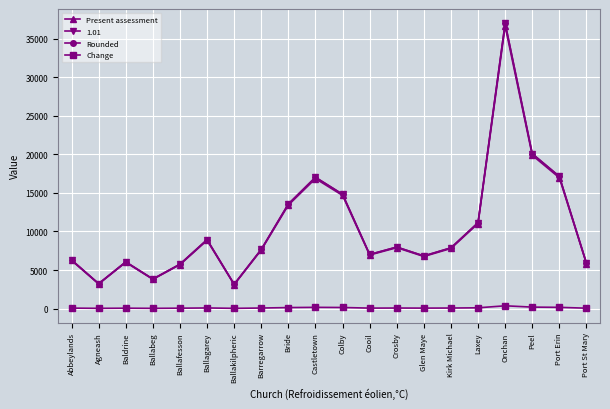

In Present assessment, how many points are lower than both neighbors (excluding endpoints)?

5